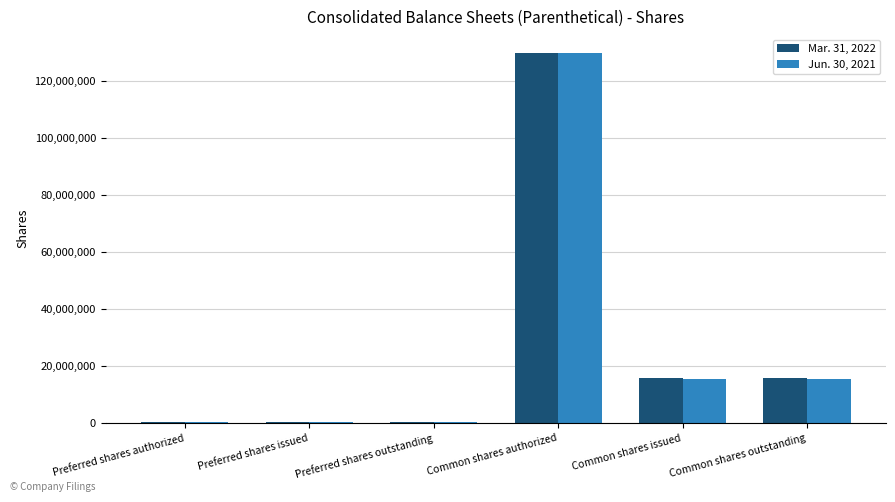

Is it true that Jun. 30, 2021 equals 5851681 at Common shares issued?

False